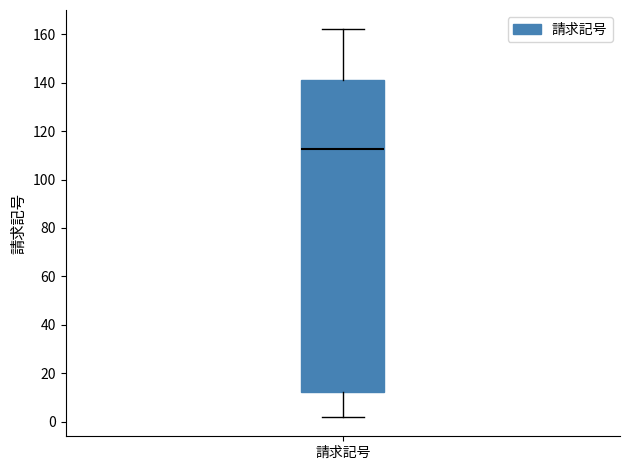

Where does the upper whisker of the box for 請求記号 end on the y-axis? The values are not printed on the chart, so give them approximately, as read against the axis.

162